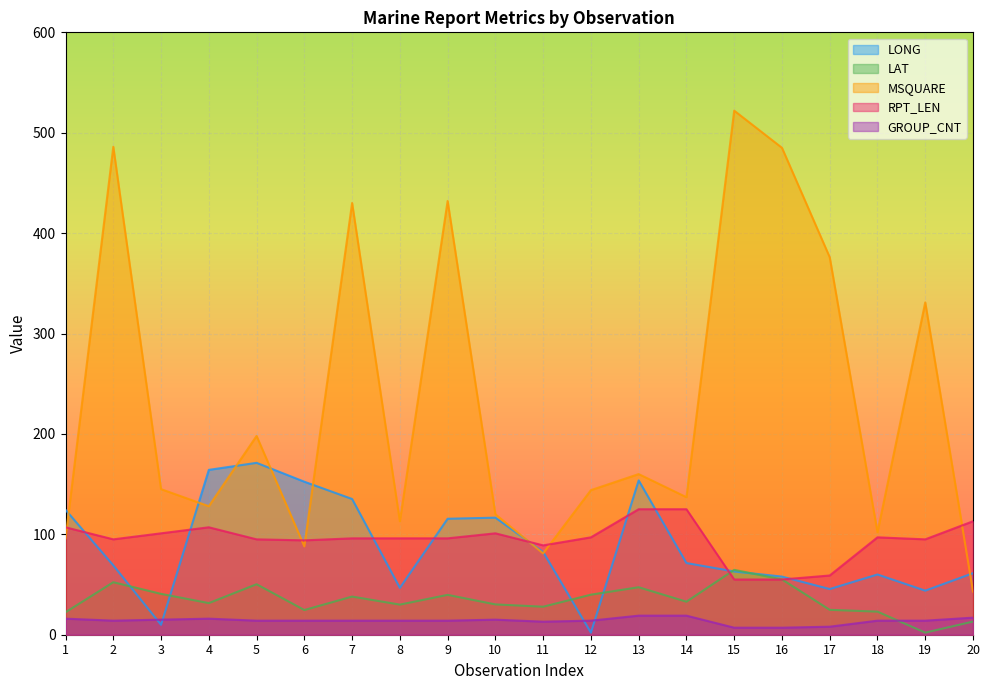

Does the chart display data point markers on the line(s)?

No